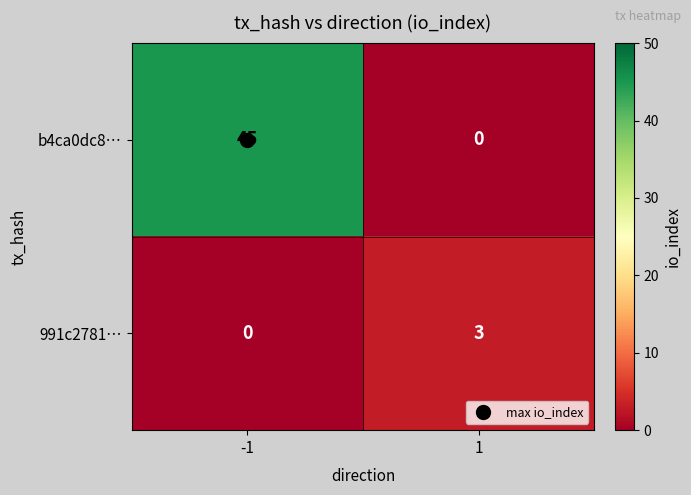

What is the maximum value for b4ca0dc8…?

45